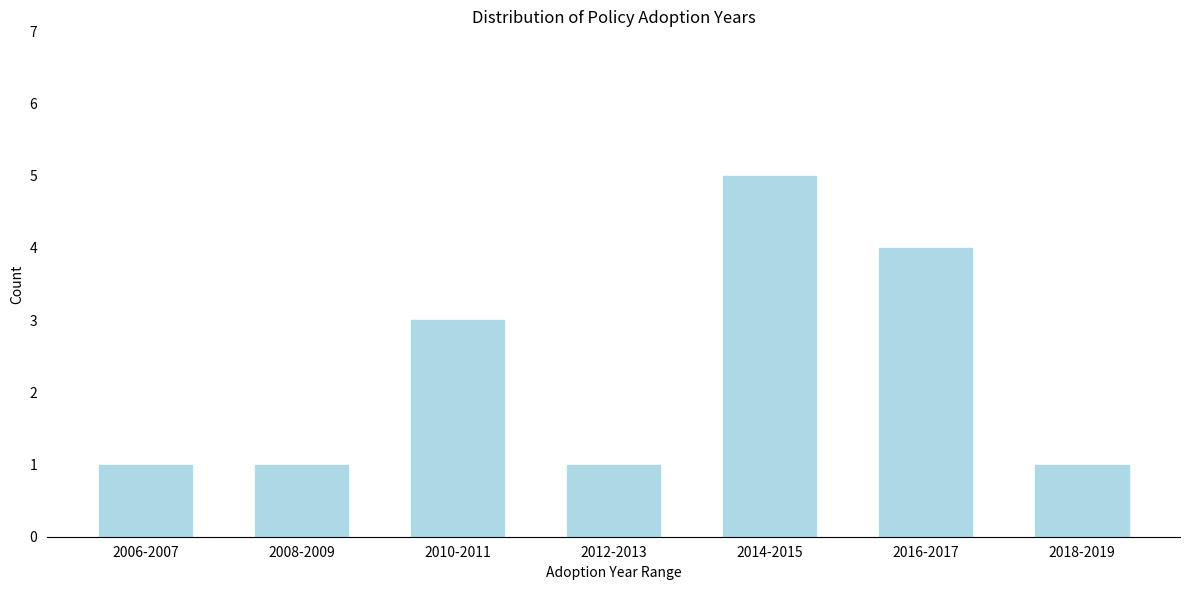

Reading right to left, extract all data points from this chart.

1	4	5	1	3	1	1